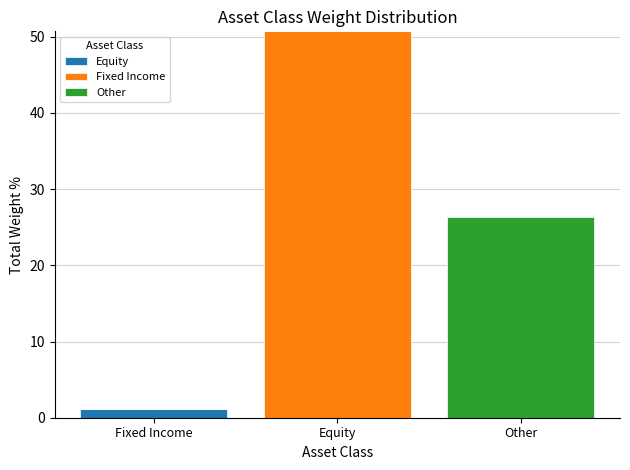

True or false: Equity has a value of 0.0 at Equity.

True